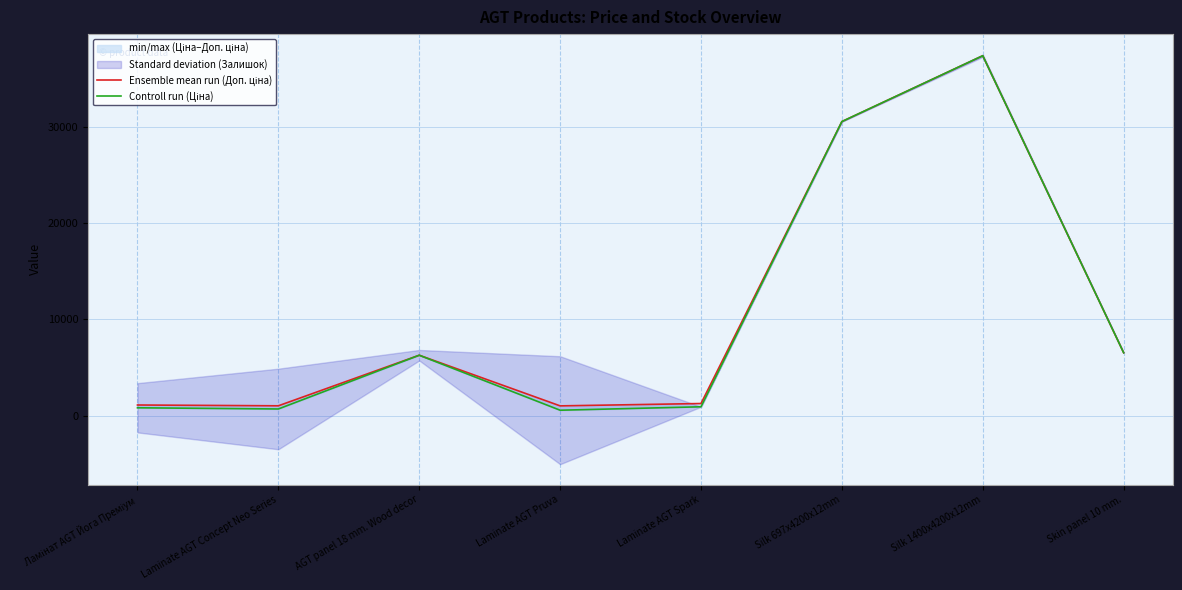

What is the approximate value of Controll run (Ціна) at AGT panel 18 mm. Wood decor?

6266.7